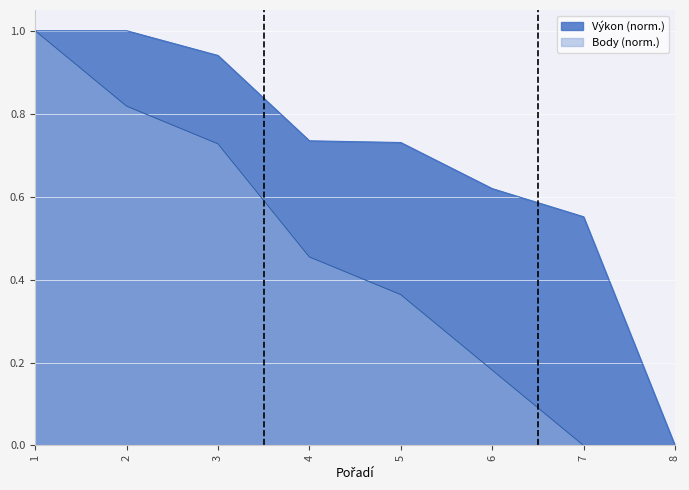

Is the value of Výkon at 2 greater than the value of Body at 1?

No